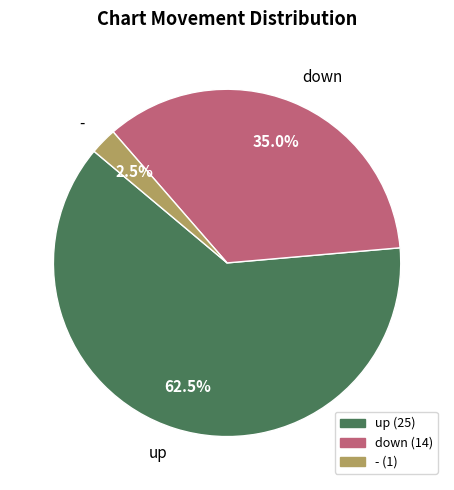

Which slice is the smallest?

-